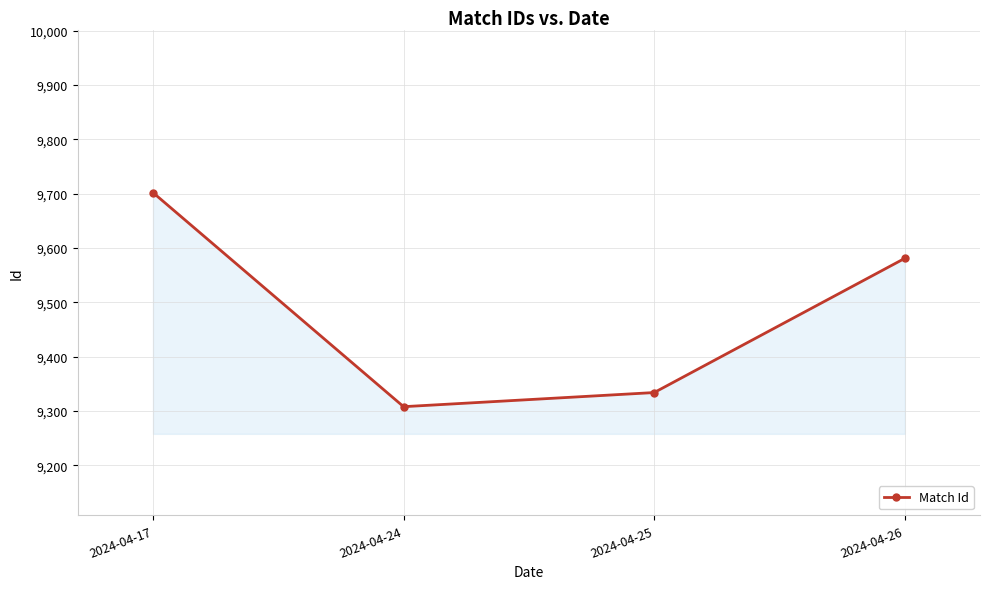

Reading left to right, transcribe all the data shown in this chart.

9702	9308	9334	9581